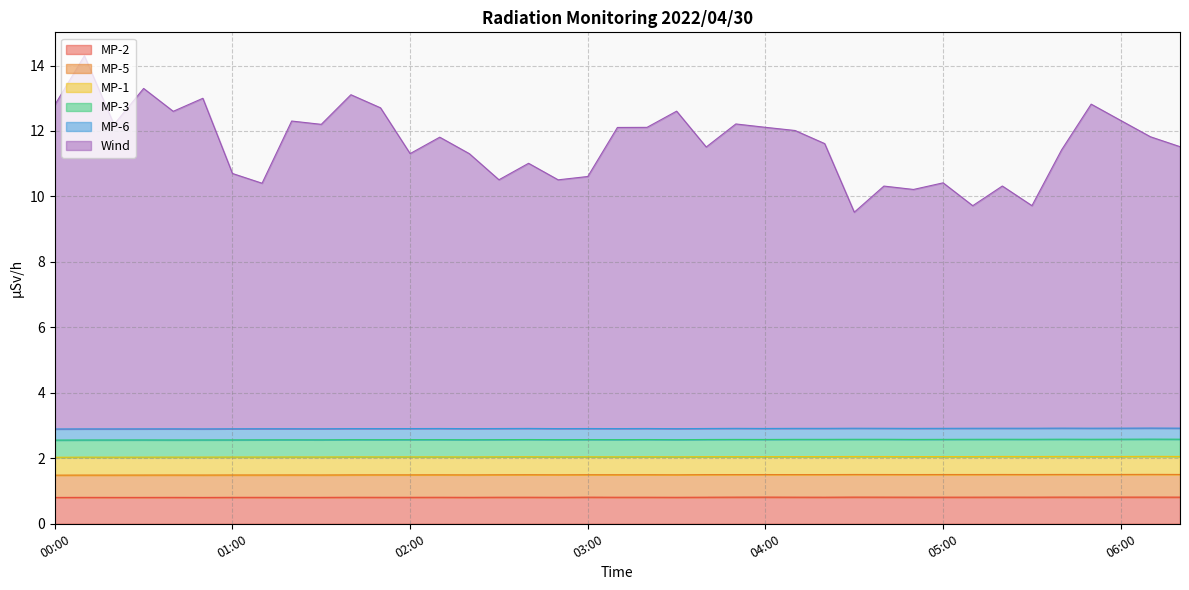

True or false: MP-5 and MP-3 intersect in this chart.

False